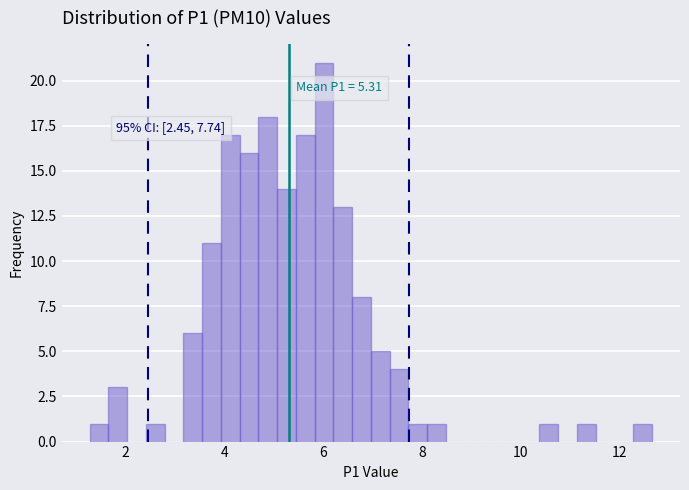

Around what value on the x-axis is the tallest bar? Give the approximate position of its centre, as read against the axis.

6.0